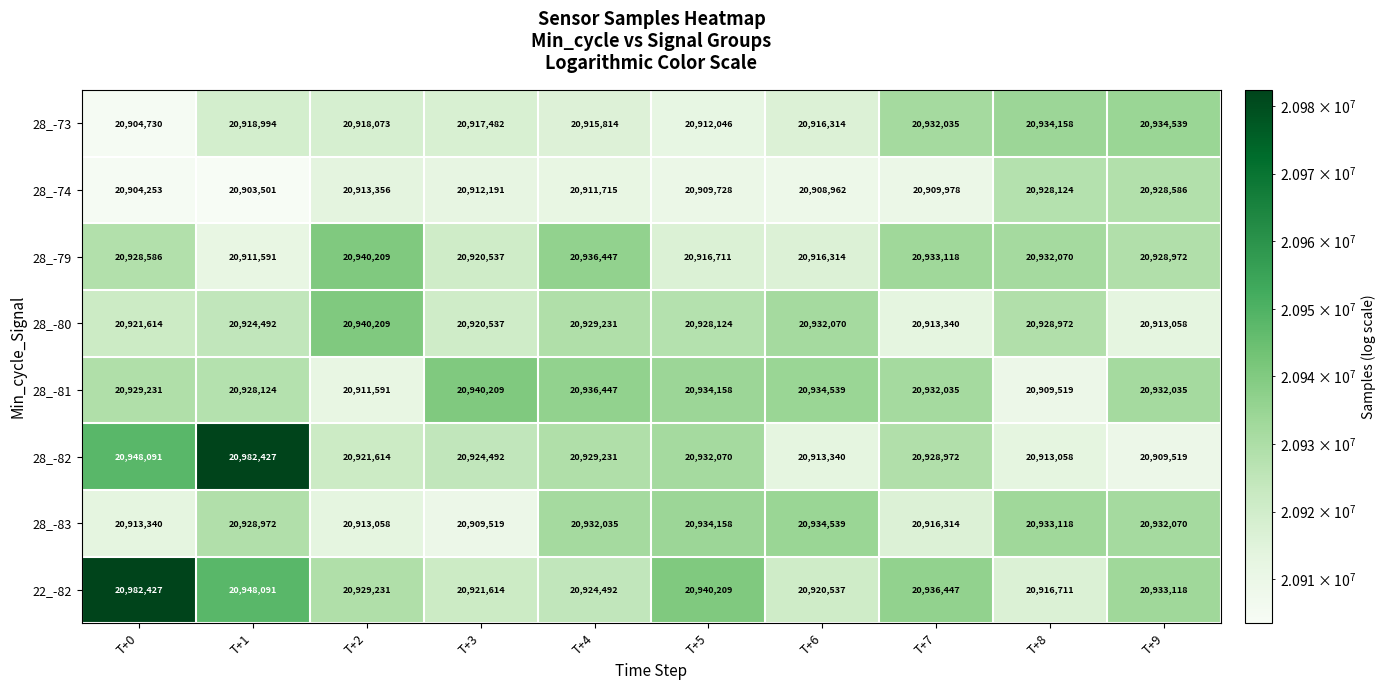

How many distinct data groups are displayed?

8